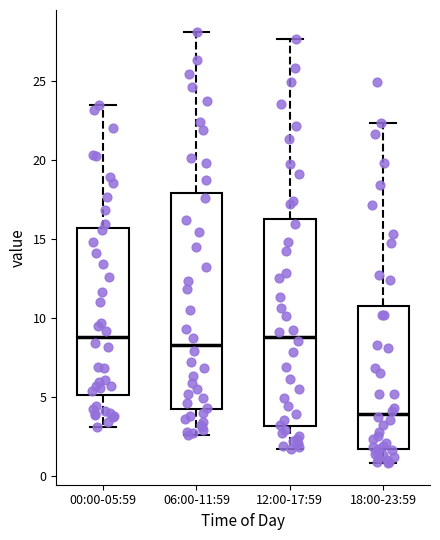

Reading left to right, read every box against the y-axis: the position of its median line, the range the box covers, and the ends of its whiskers. The values are not printed on the chart, so give them approximately, as read against the axis.

00:00-05:59: median 9.0, box 5.0 to 15.5, whiskers 3.0 to 23.5
06:00-11:59: median 8.5, box 4.0 to 18.0, whiskers 2.5 to 28.0
12:00-17:59: median 9.0, box 3.0 to 16.0, whiskers 1.5 to 27.5
18:00-23:59: median 4.0, box 1.5 to 11.0, whiskers 1.0 to 22.5